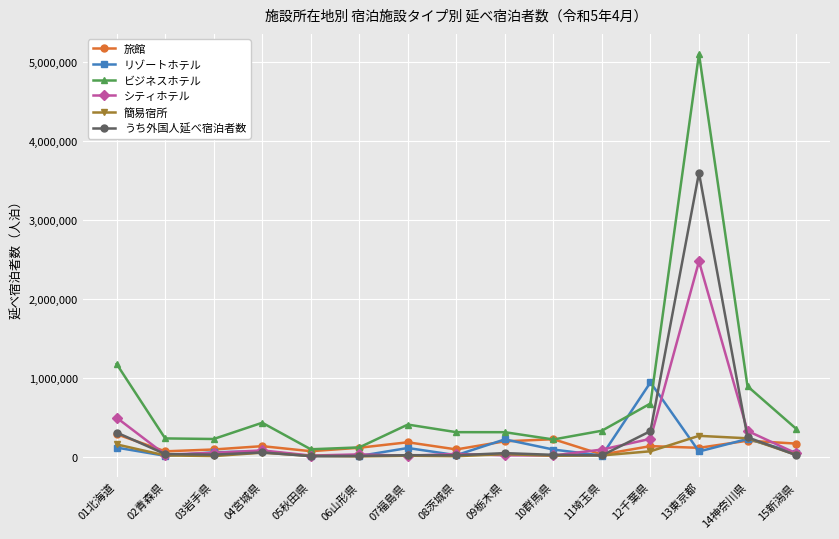

What is the sum of the 旅館 values at 08茨城県 and 01北海道?

378440